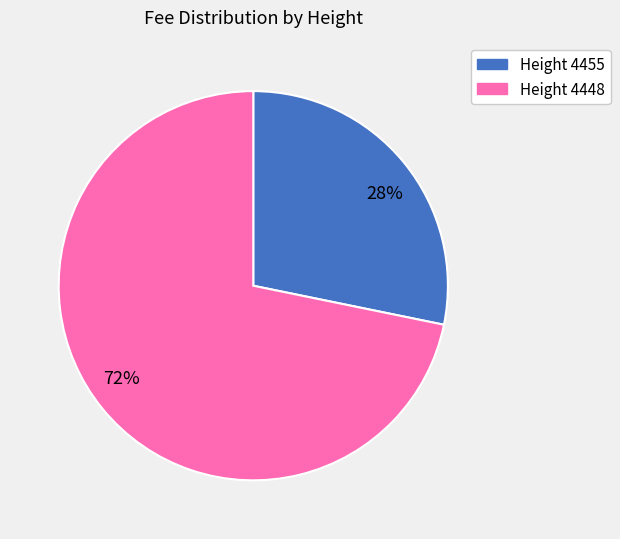

Rank the categories by value from highest to lowest.

72%, 28%